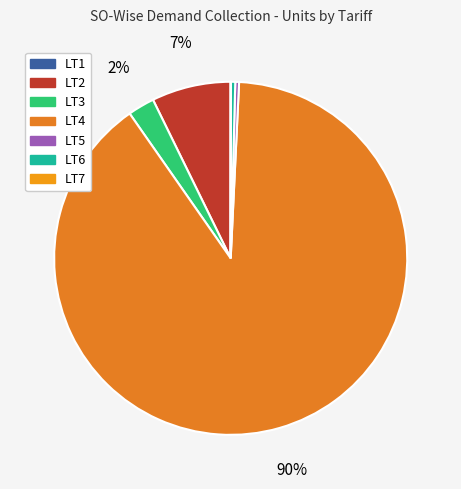

Is there a majority slice in this chart?

Yes